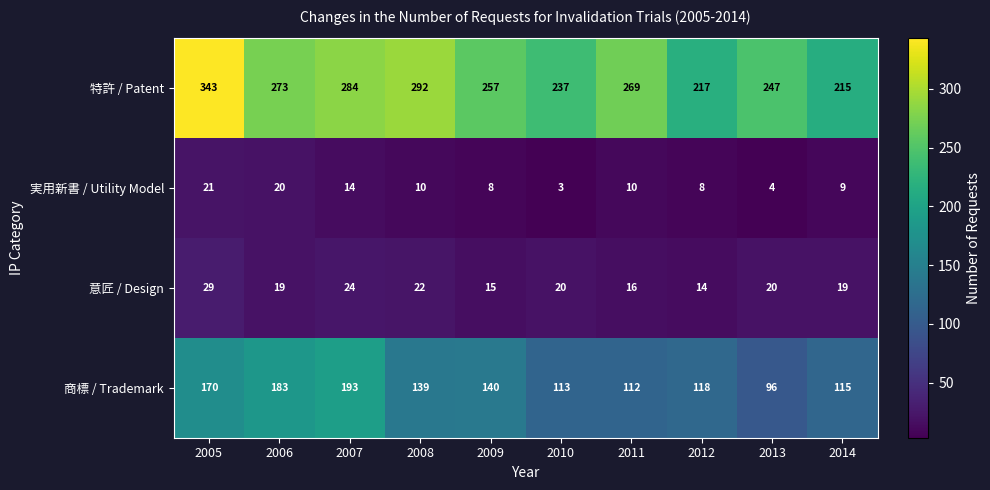

At how many categories does at least one series exceed 209?

10